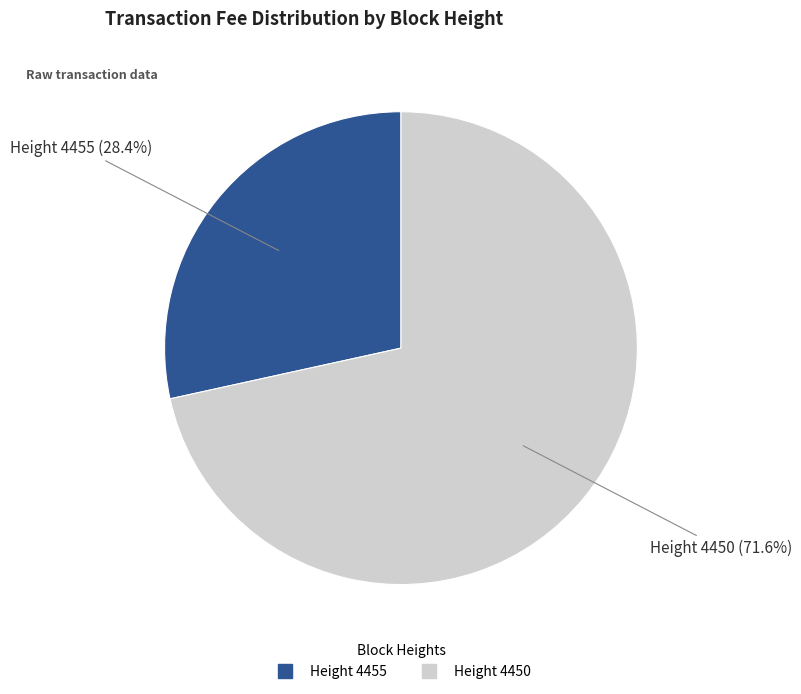

Is there any slice that represents more than half of the pie?

Yes